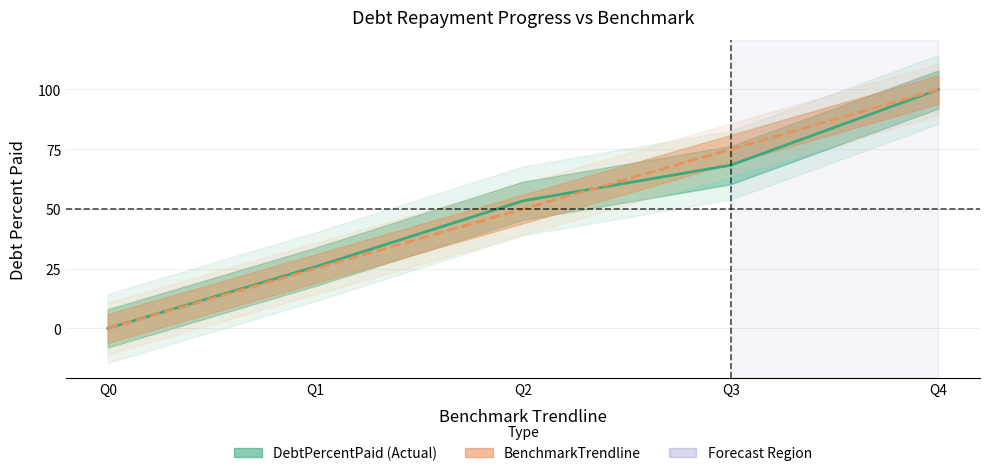

Reading left to right, list all the values displayed in this chart.

DebtPercentPaid: 0.0	25.8	53.4	68.3	100.0
BenchmarkTrendline: 0.0	25.0	50.0	75.0	100.0